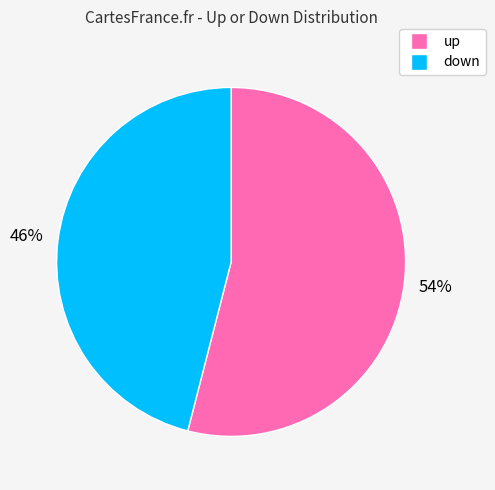

Is it true that down is 53% of the pie?

False